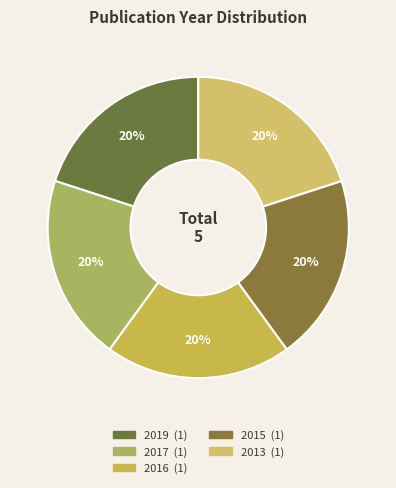

True or false: 2013 accounts for 20% of the total.

True